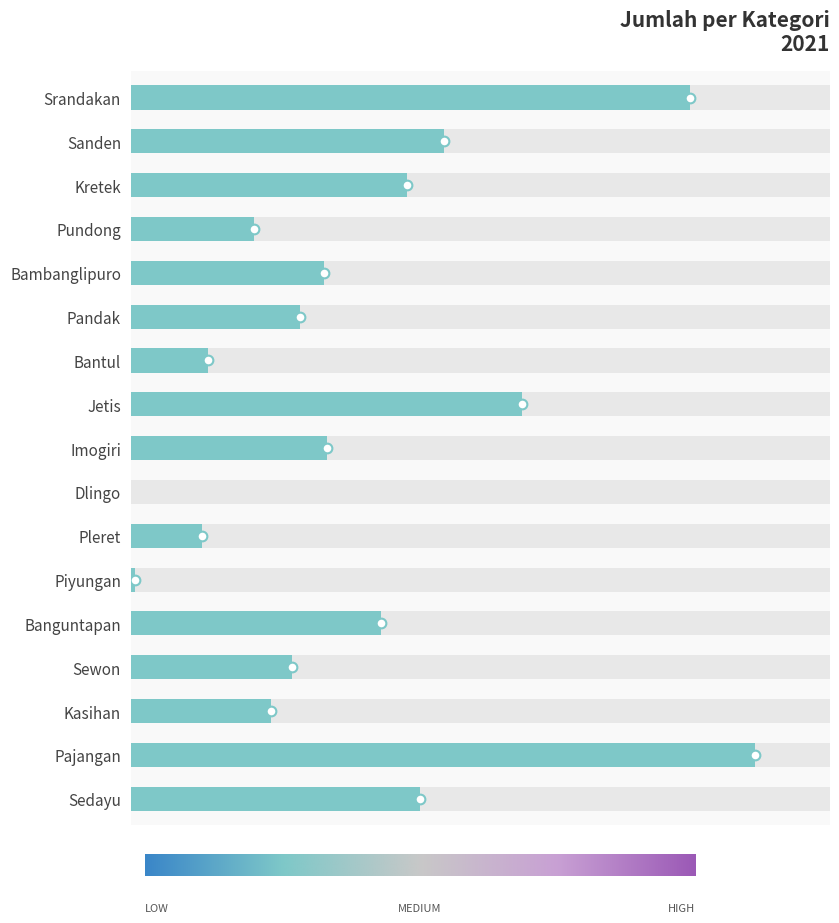

What position from the left is Pleret?

11